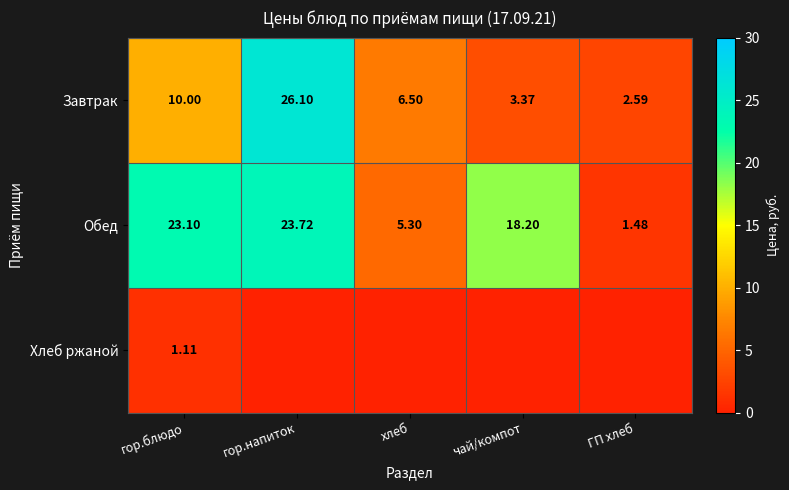

How many values in the Обед series exceed 18?

3